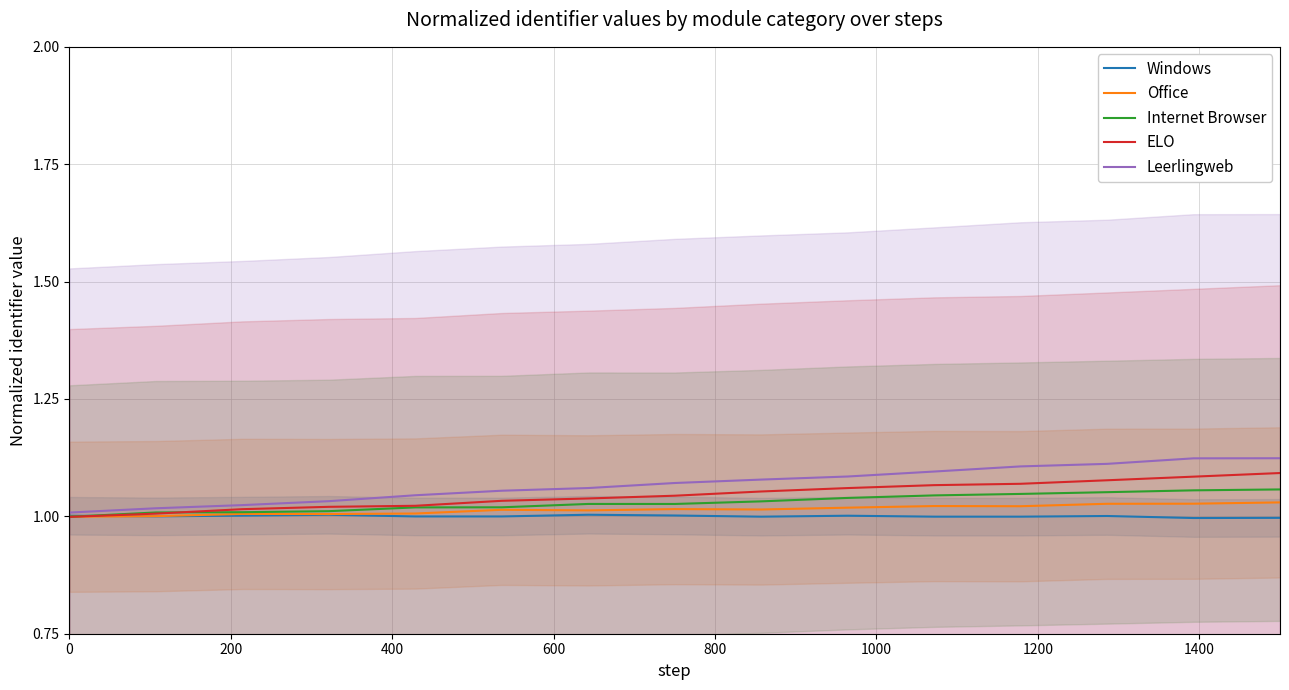

How many lines are shown in the chart?

5